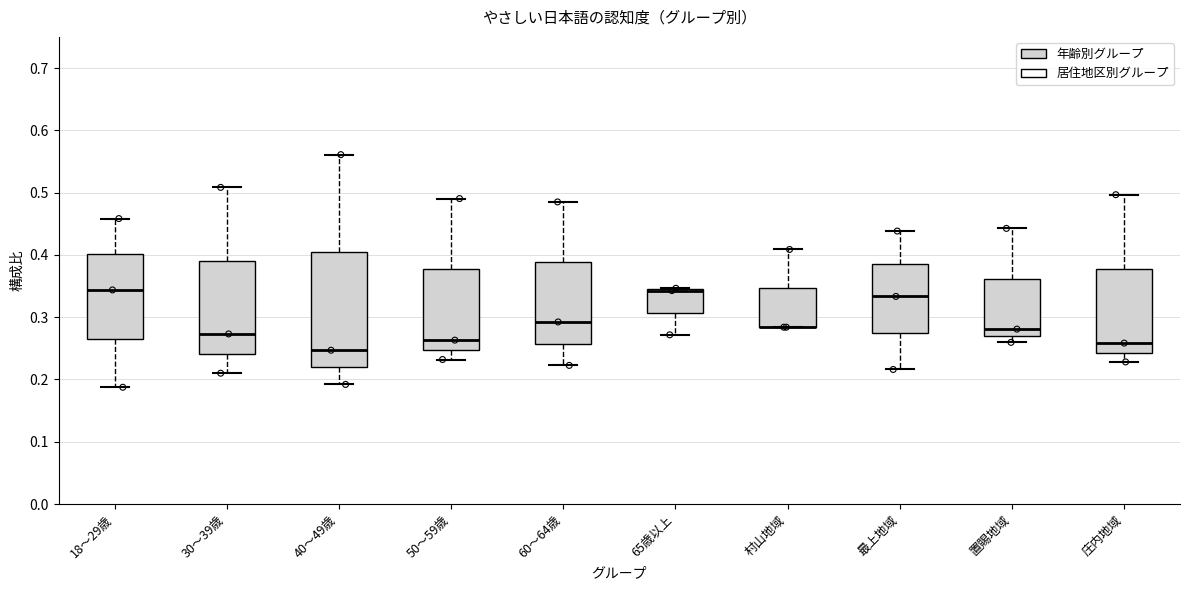

Comparing the boxes themselves (not the whiskers), which one is the tallest?

40～49歳